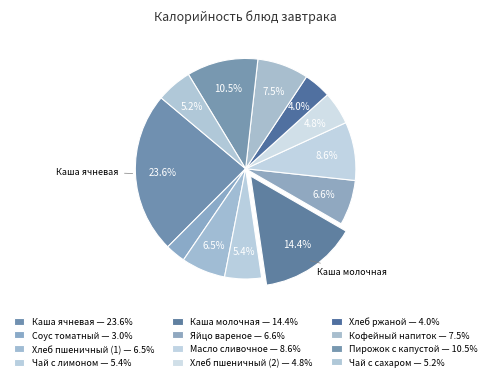

How many segments does this pie chart have?

12